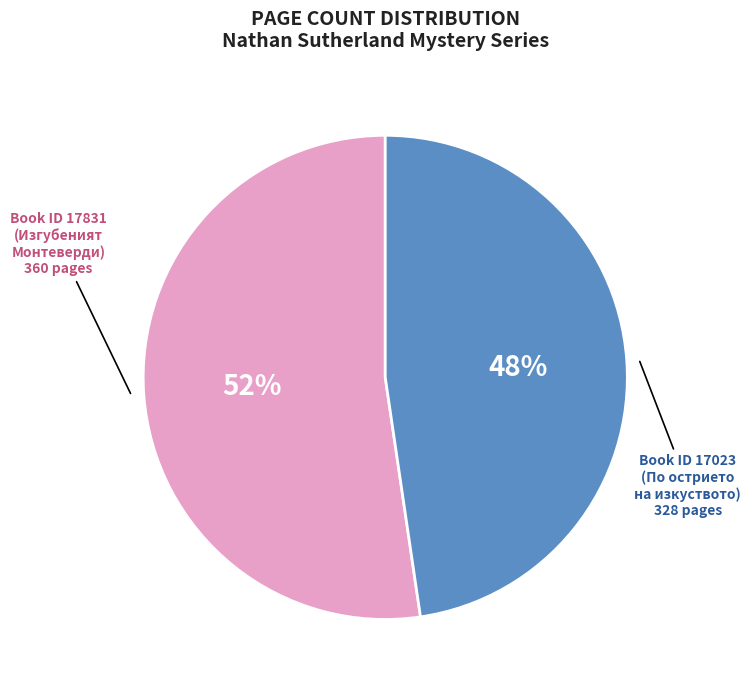

Is there a majority slice in this chart?

Yes